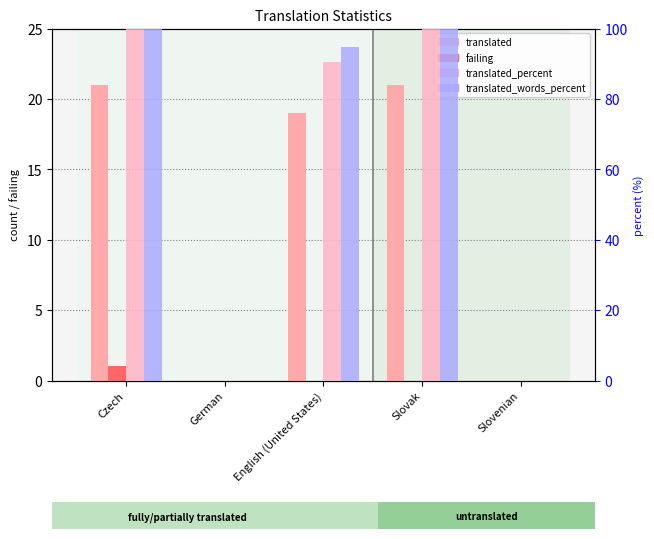

Rank the categories by translated value from highest to lowest.

Czech, Slovak, English (United States), German, Slovenian